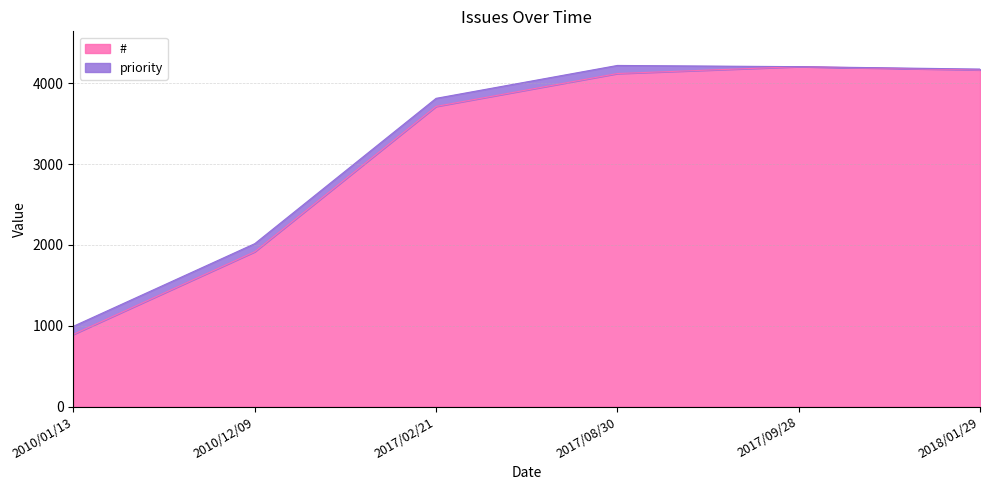

List the labels in order of value, largest first.

2017/09/28, 2018/01/29, 2017/08/30, 2017/02/21, 2010/12/09, 2010/01/13